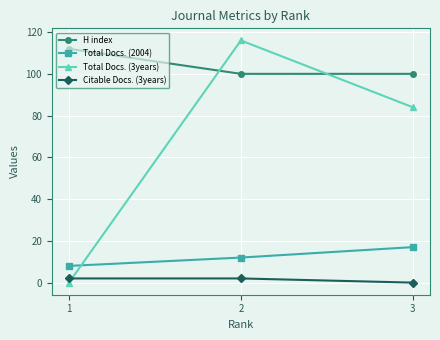

What is the difference between the second highest and minimum values in the Total Docs. (3years) series?

84